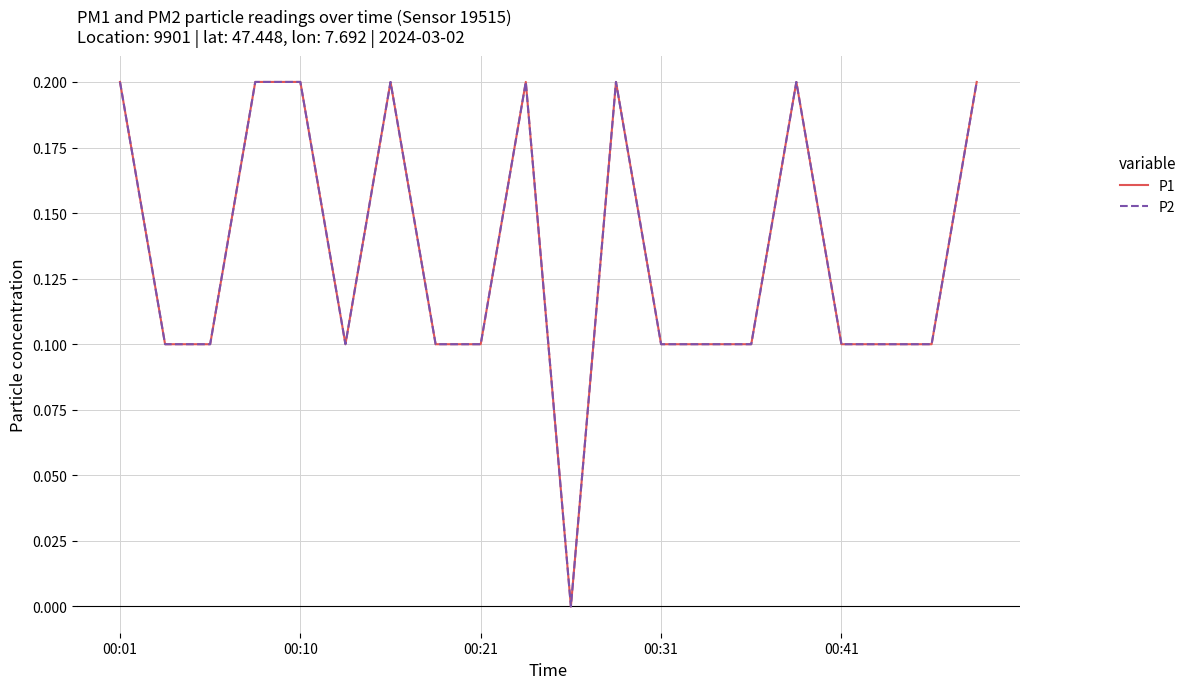

Does the chart display data point markers on the line(s)?

No